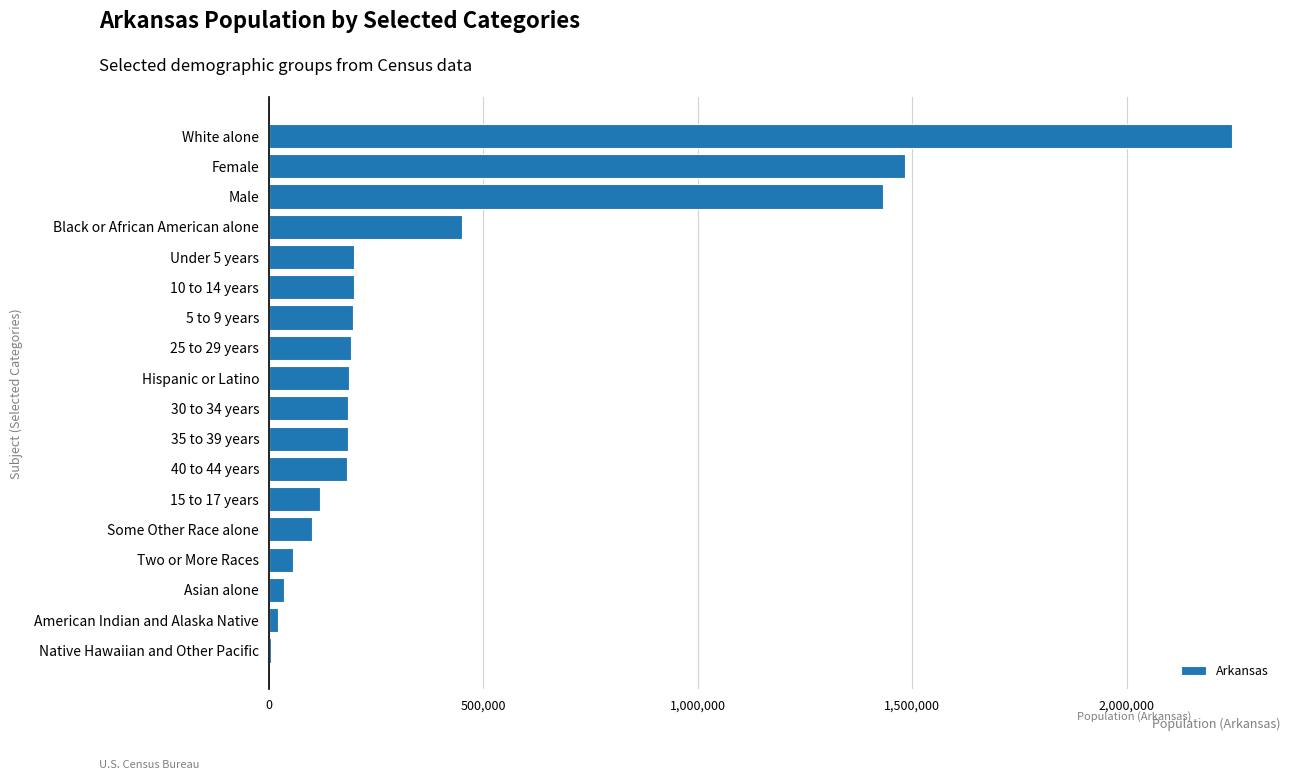

What is the ratio of the value at 30 to 34 years to the value at 15 to 17 years?

1.5